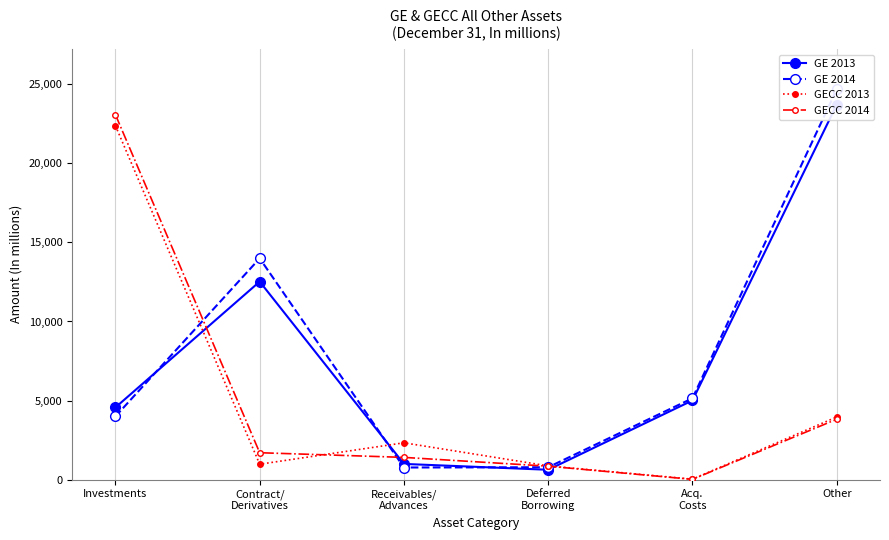

The GE 2013 series shows 993 at Receivables/
Advances. True or false?

True